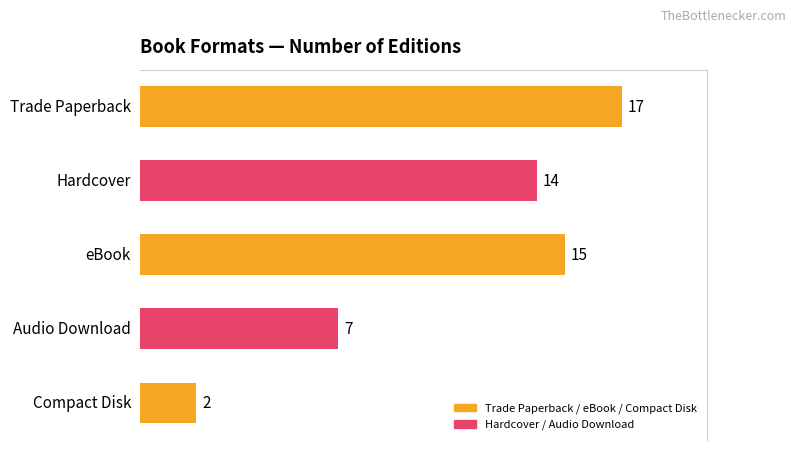

What is the average value?

11